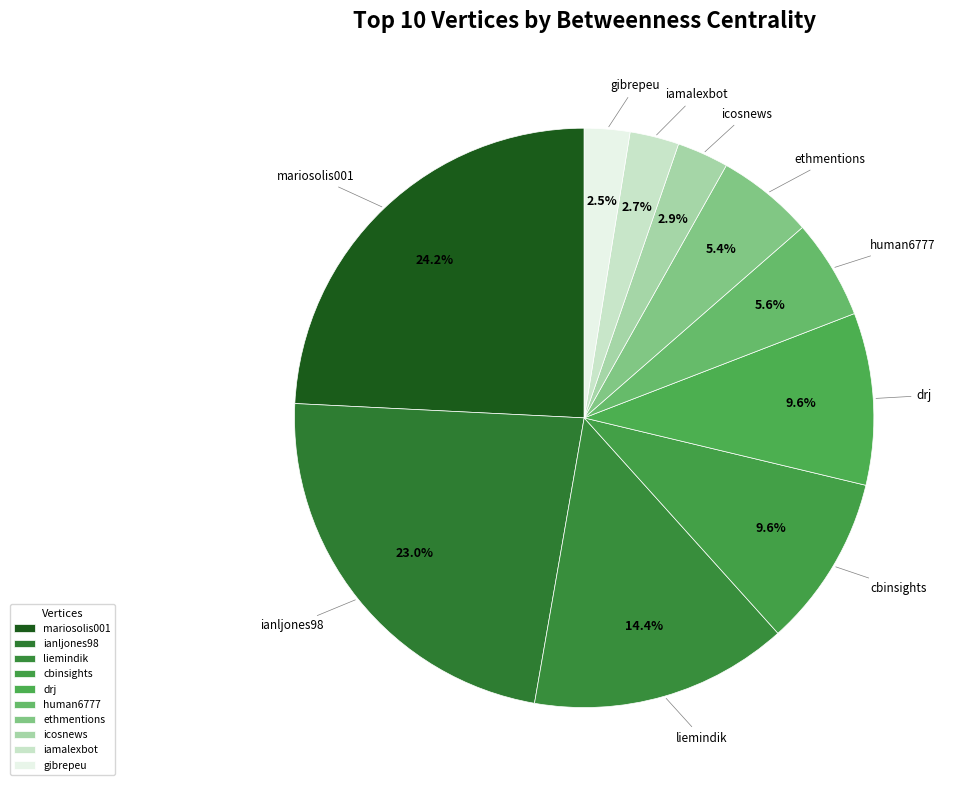

What percentage is the liemindik slice, to the nearest percent?

14%